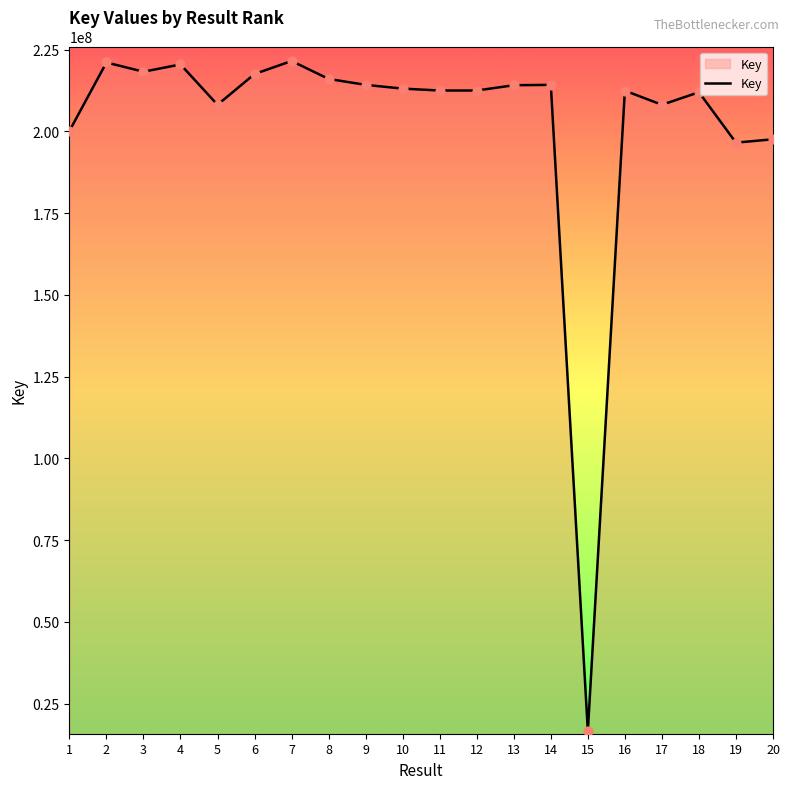

What is the change in value from 8 to 14?

-1813224